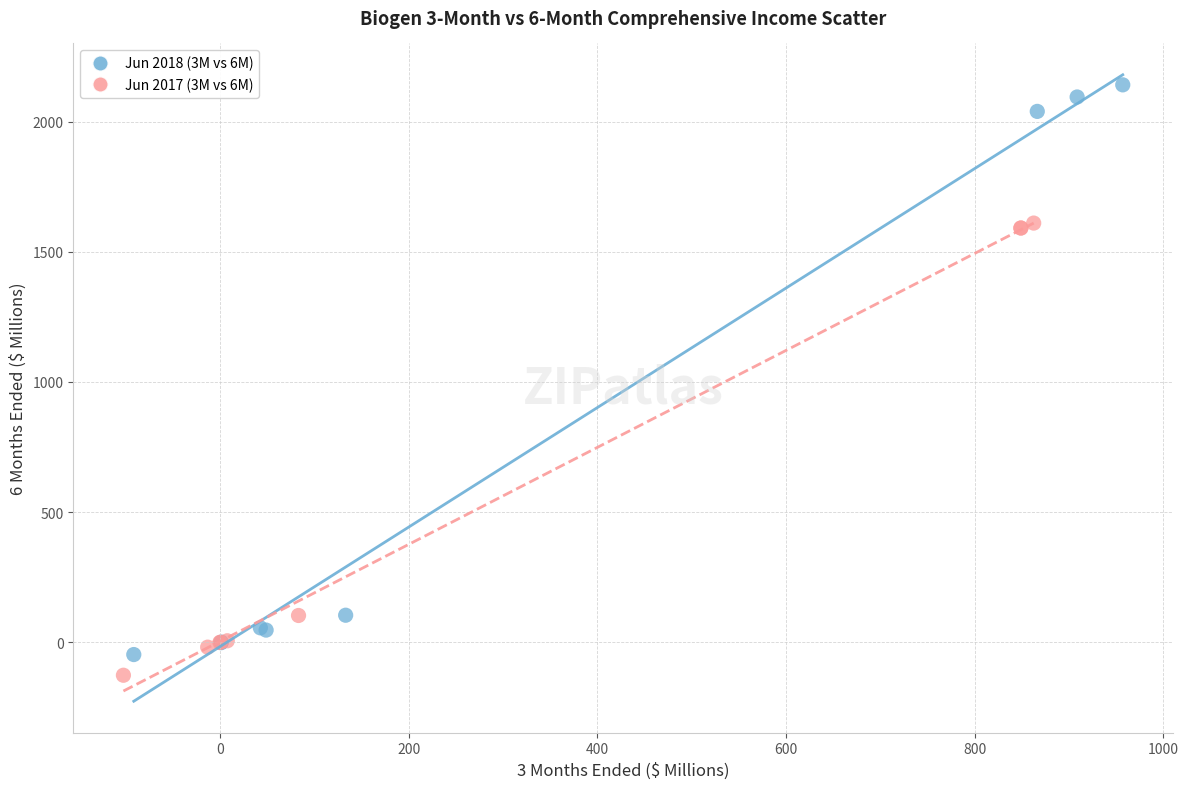

Which series has the widest spread of Y values?

Jun 2018 (3M vs 6M)